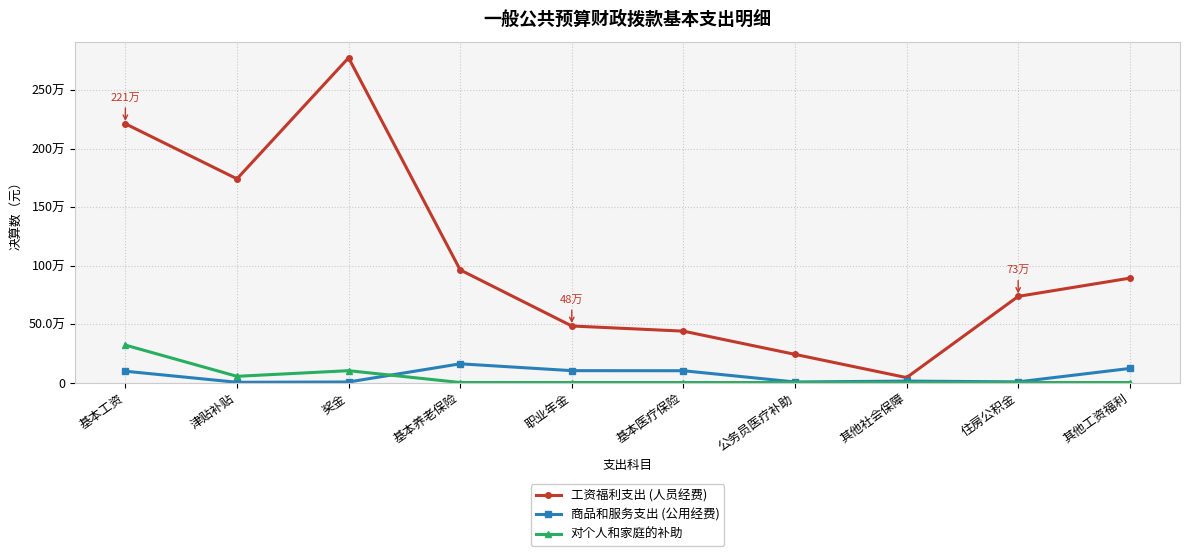

What is the label of the 1st point from the right?

其他工资福利